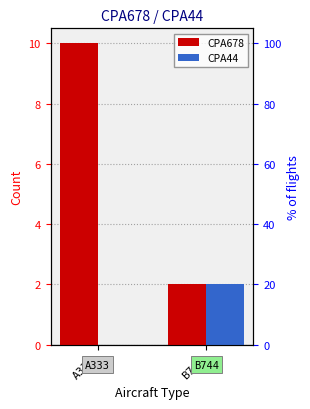

The CPA44 series shows 1 at B744. True or false?

False